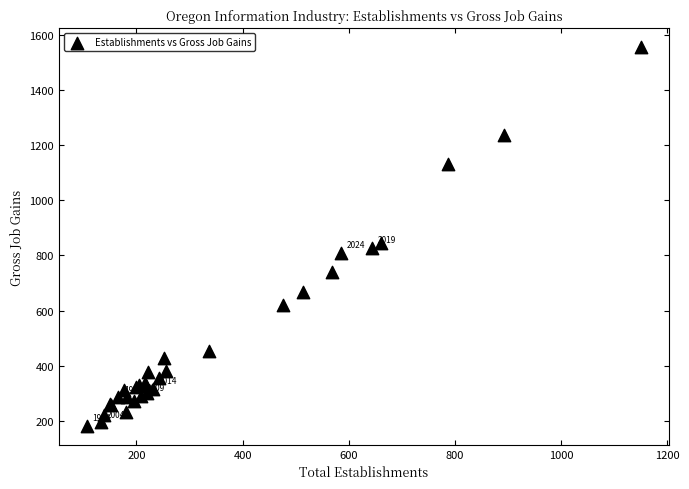

What Y value in the scatter plot is closest to 868?

845